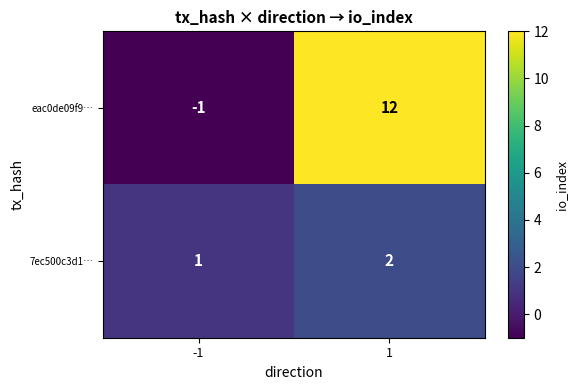

Which series has the largest total across all categories?

eac0de09f9…